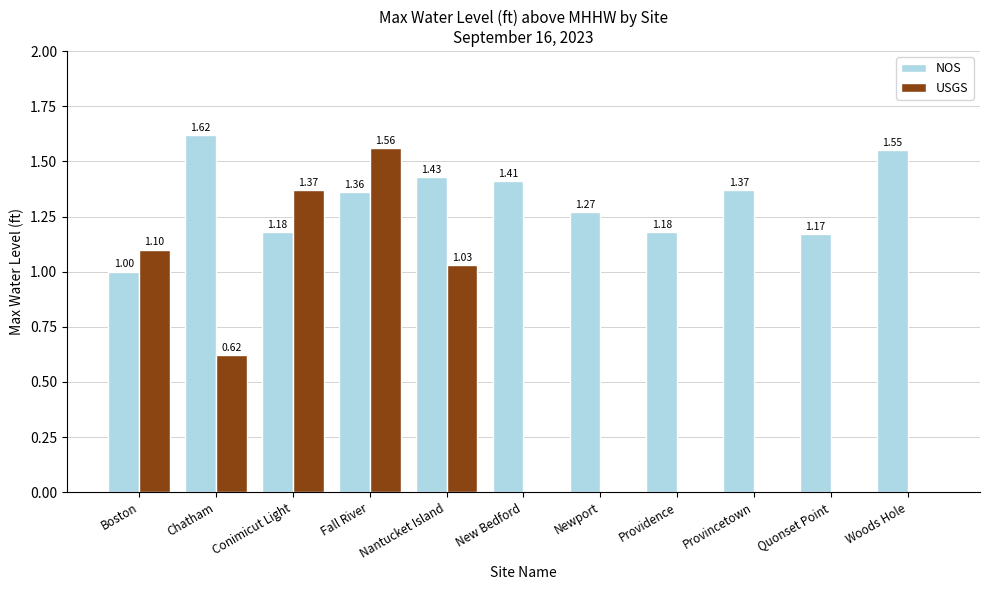

What is the sum of all NOS values?

14.5